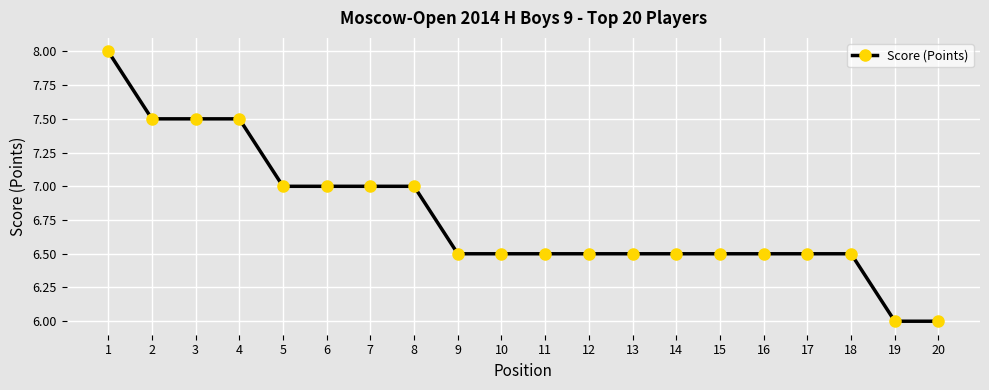

The value at 12 is 6.5. True or false?

True